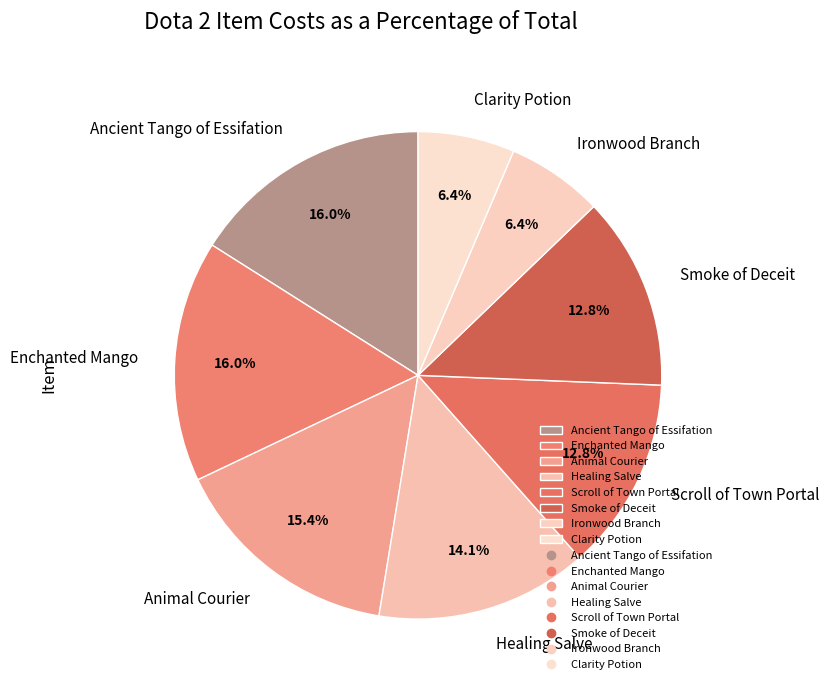

Count the number of slices in the pie.

8